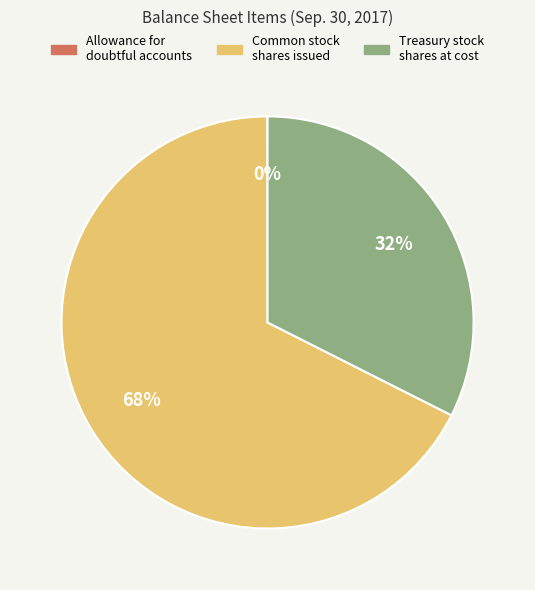

To the nearest percent, what percentage of the pie is Treasury stock shares at cost?

32%